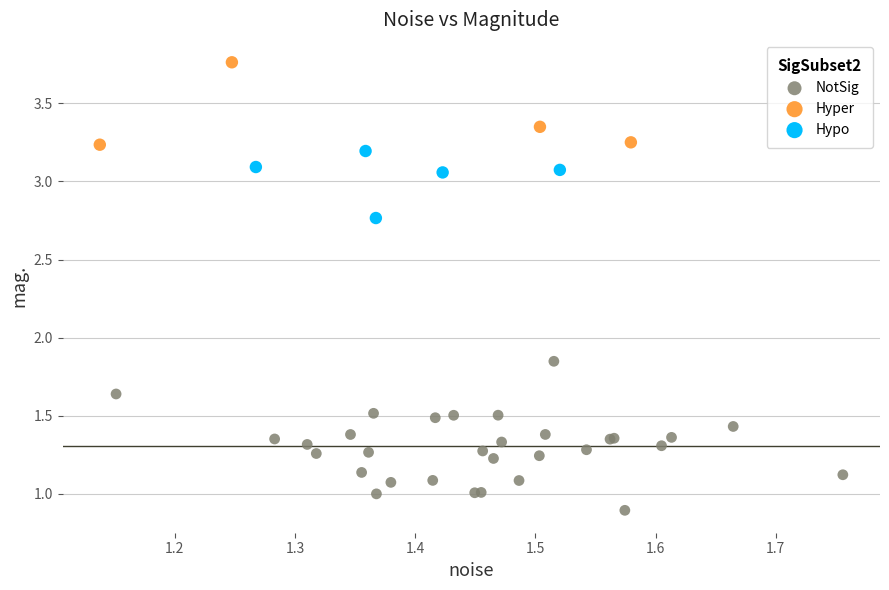

Which series reaches the maximum Y coordinate?

Hyper